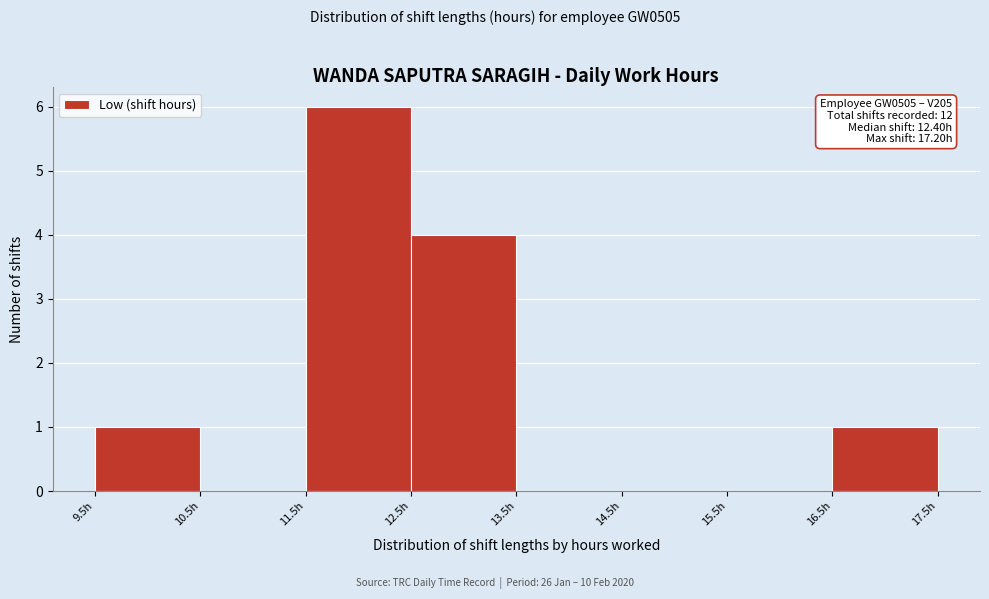

Which range on the x-axis has the tallest bar?

11.5 to 12.5